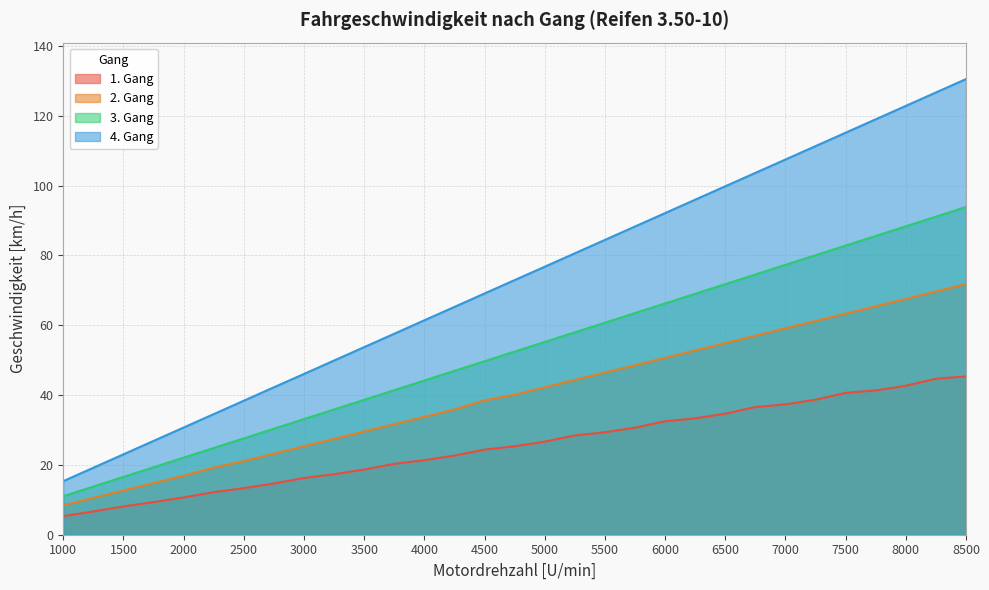

What is the maximum value shown in the chart?

130.5